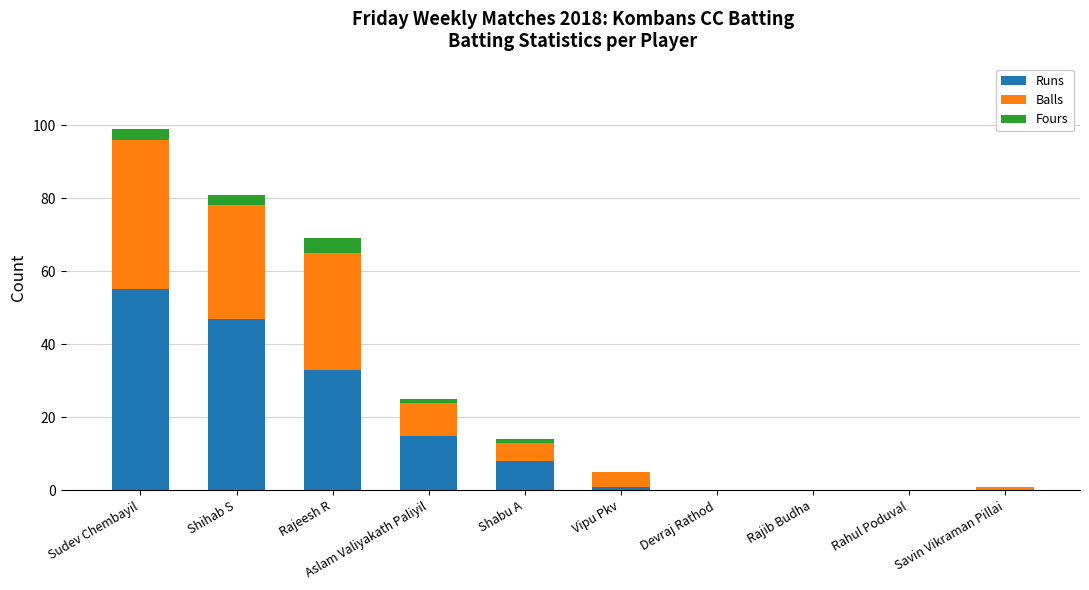

Does the chart contain stacked bars?

Yes